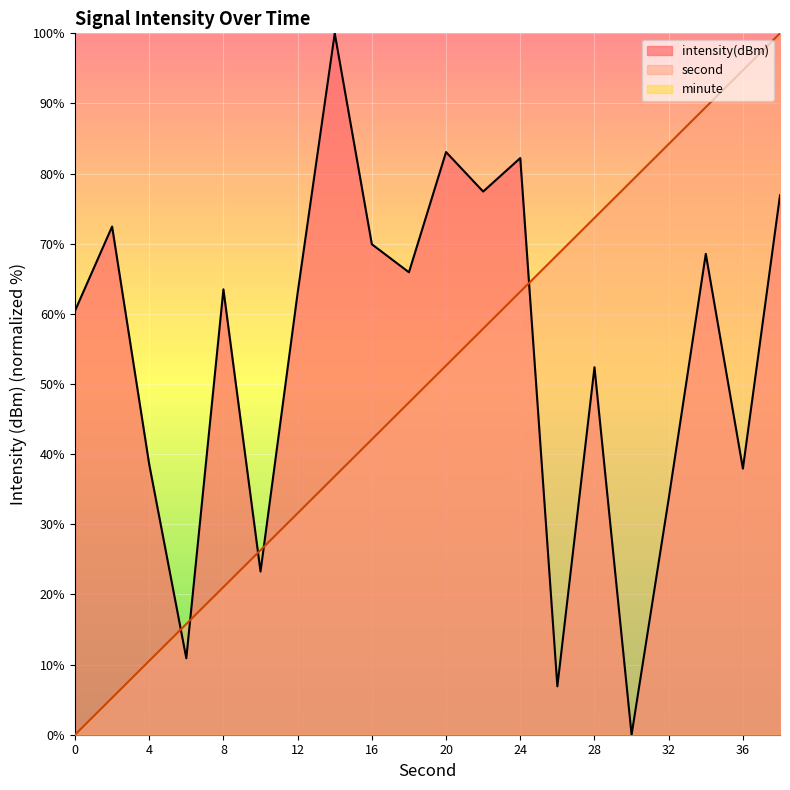

What is the approximate value of second at 30?

78.9